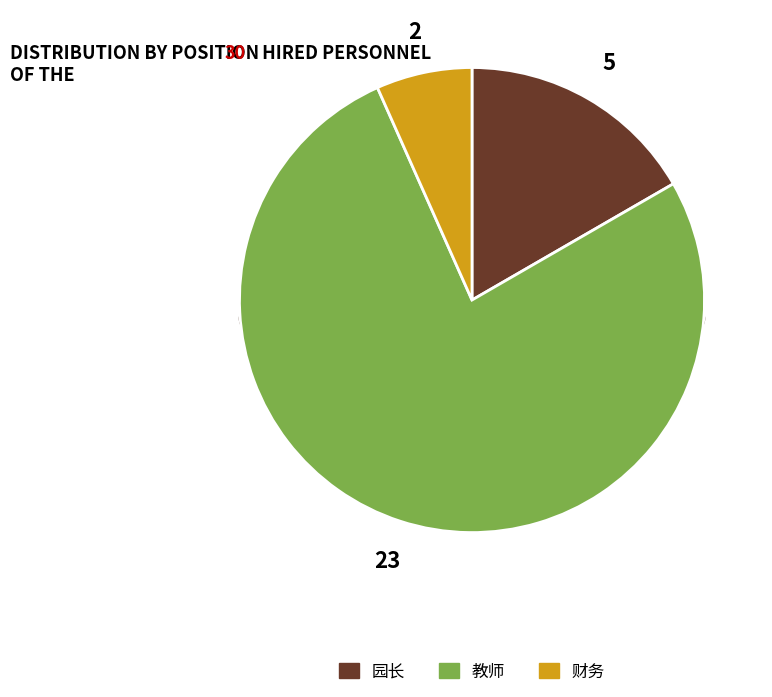

Which slice is the smallest?

财务